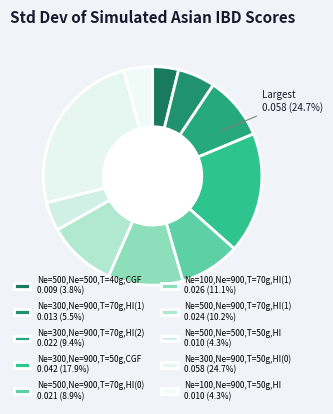

Is there a majority slice in this chart?

No